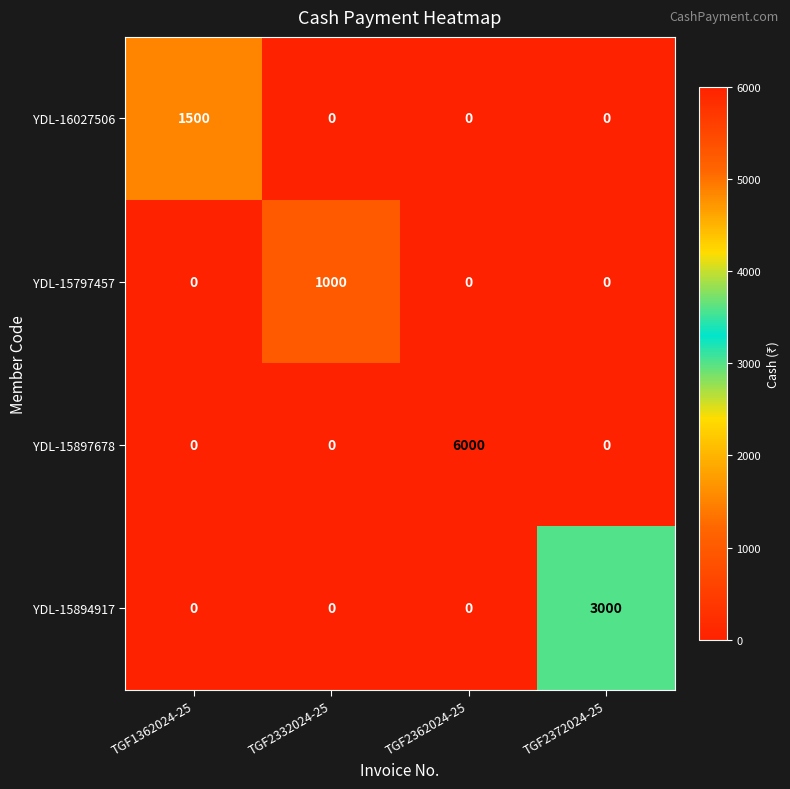

List the series in order of their peak value, lowest first.

YDL-15797457, YDL-16027506, YDL-15894917, YDL-15897678